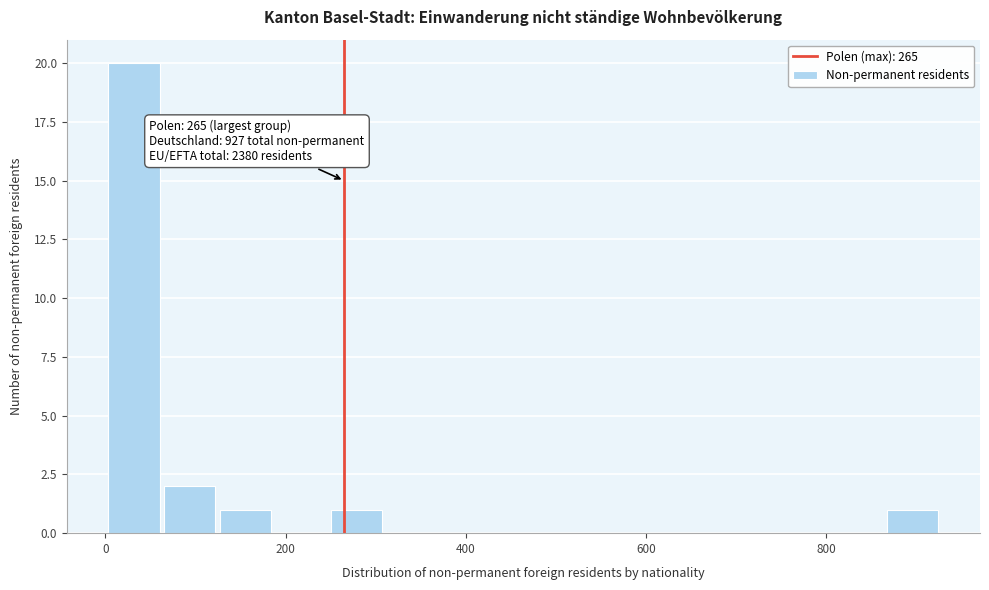

Read against the x-axis, roughly where is the centre of the tallest bar?

40